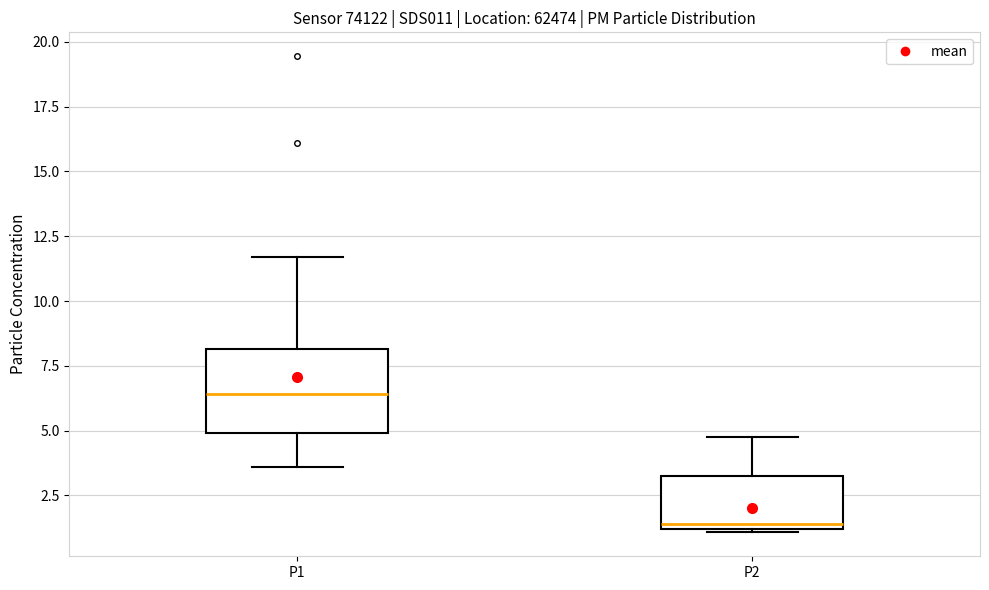

Reading left to right, transcribe this box plot: for each box, give where its median line is, the range the box spans, and where its two whiskers end, as read against the y-axis. The values are not printed on the chart, so give them approximately, as read against the axis.

P1: median 6.5, box 5.0 to 8.0, whiskers 3.5 to 11.5
P2: median 1.5, box 1.0 to 3.5, whiskers 1.0 to 5.0